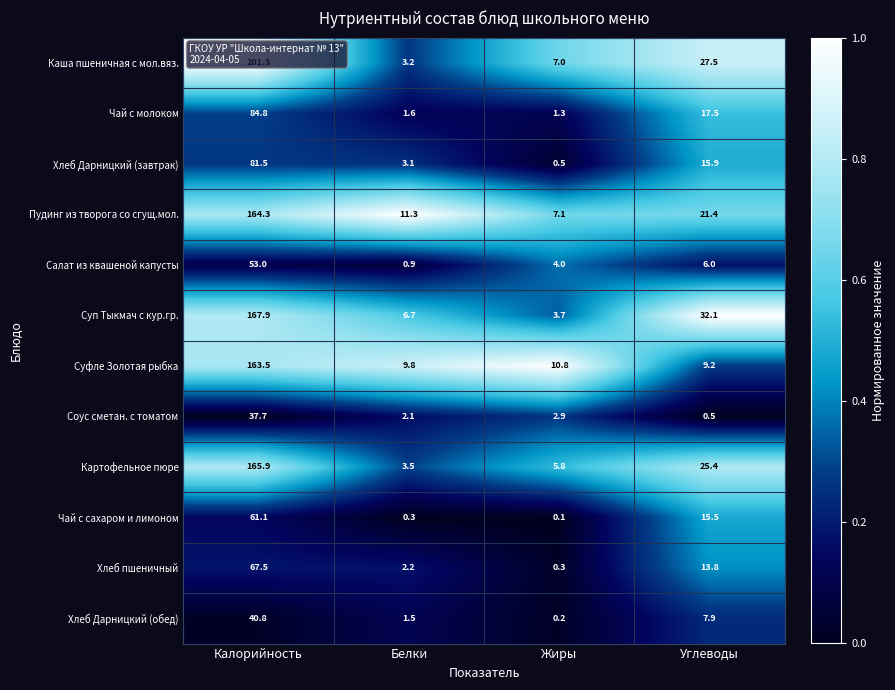

The Суфле Золотая рыбка series shows 9.2 at Углеводы. True or false?

True